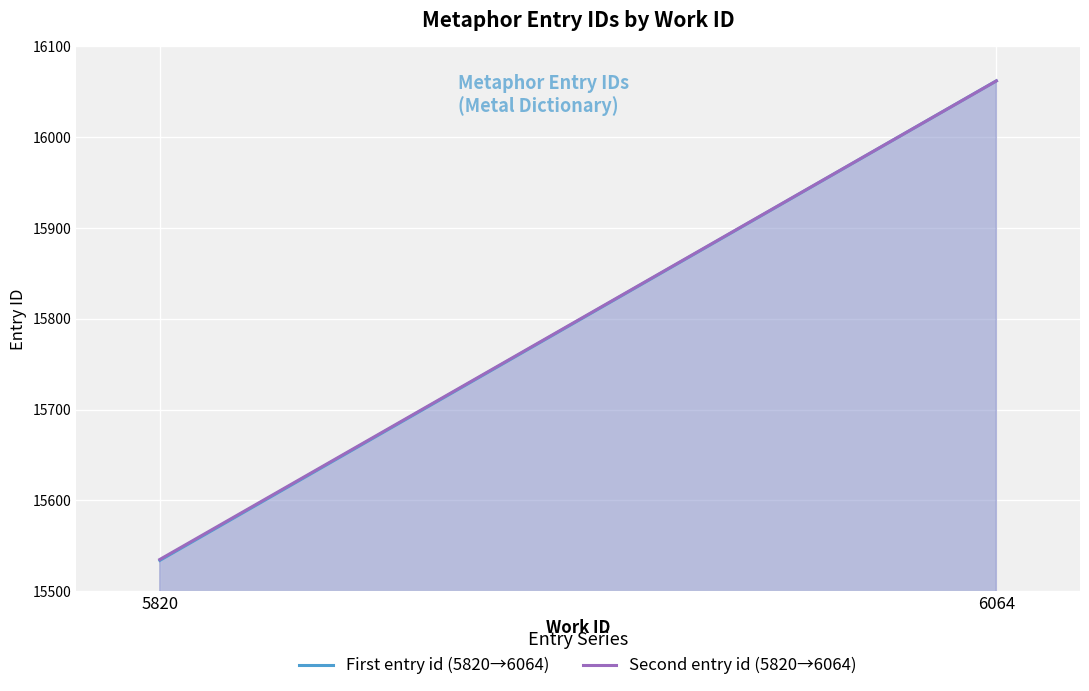

Count the number of categories in the chart.

2